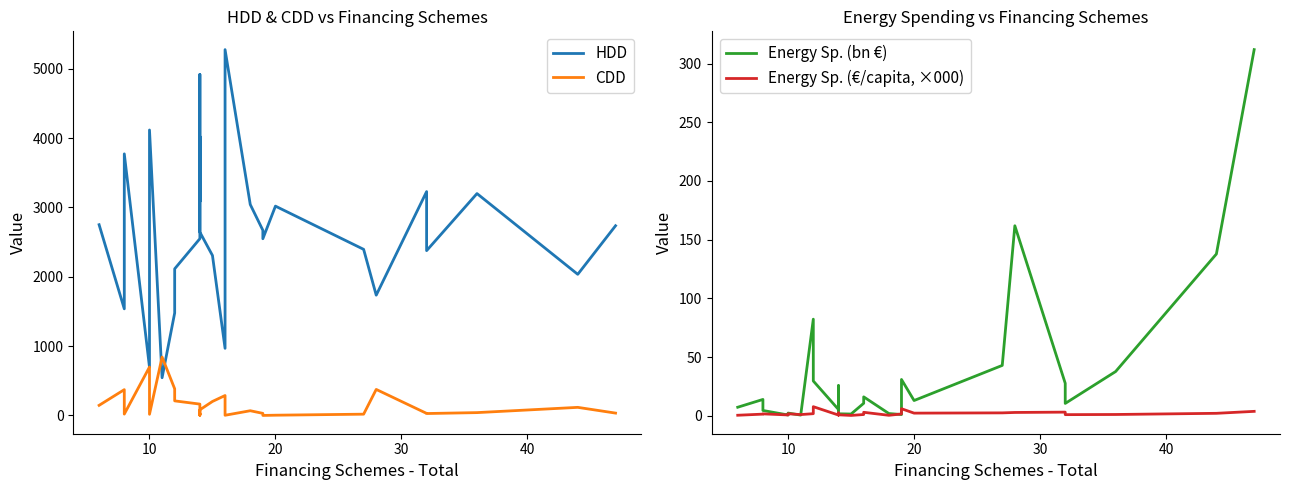

What are all the series names shown in the legend?

HDD, CDD, Energy Sp. (bn €), Energy Sp. (€/capita, ×000)